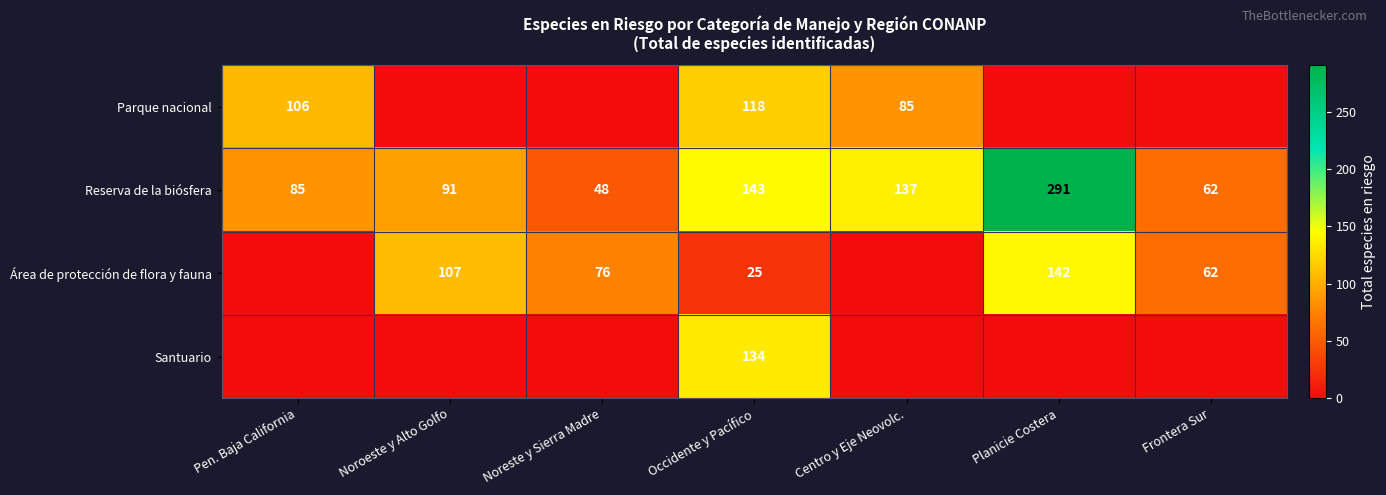

The Santuario series shows 175 at Occidente y Pacífico. True or false?

False